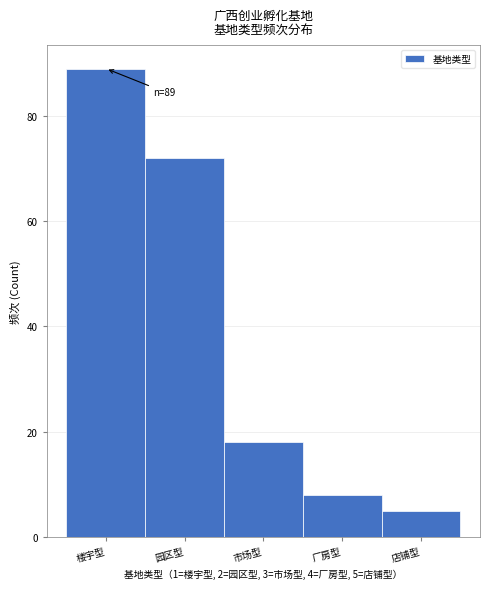

Reading left to right, what are all the values shown in this chart?

楼宇型=89	园区型=72	市场型=18	厂房型=8	店铺型=5